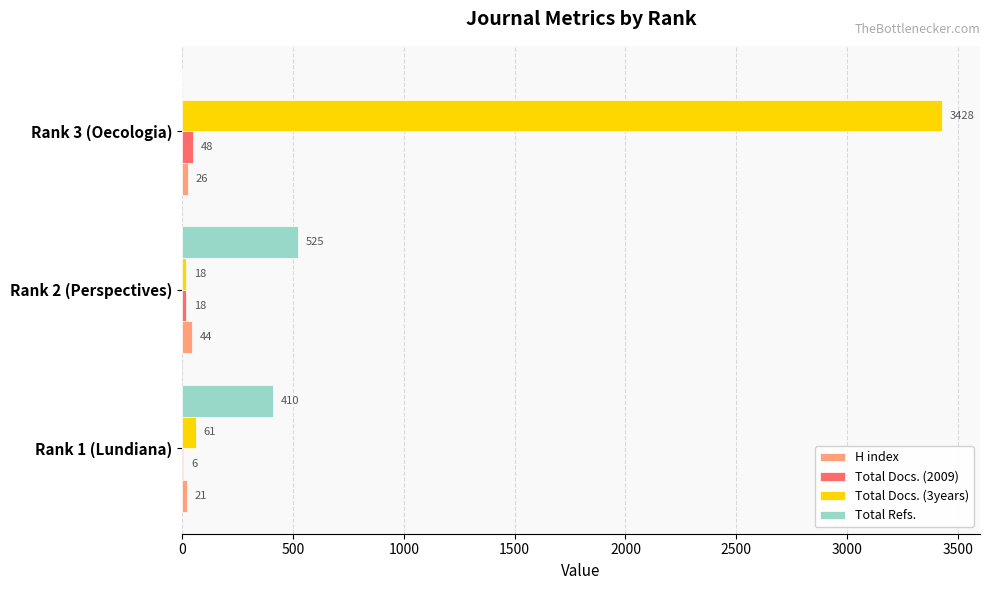

True or false: H index has a value of 21 at Rank 1 (Lundiana).

True